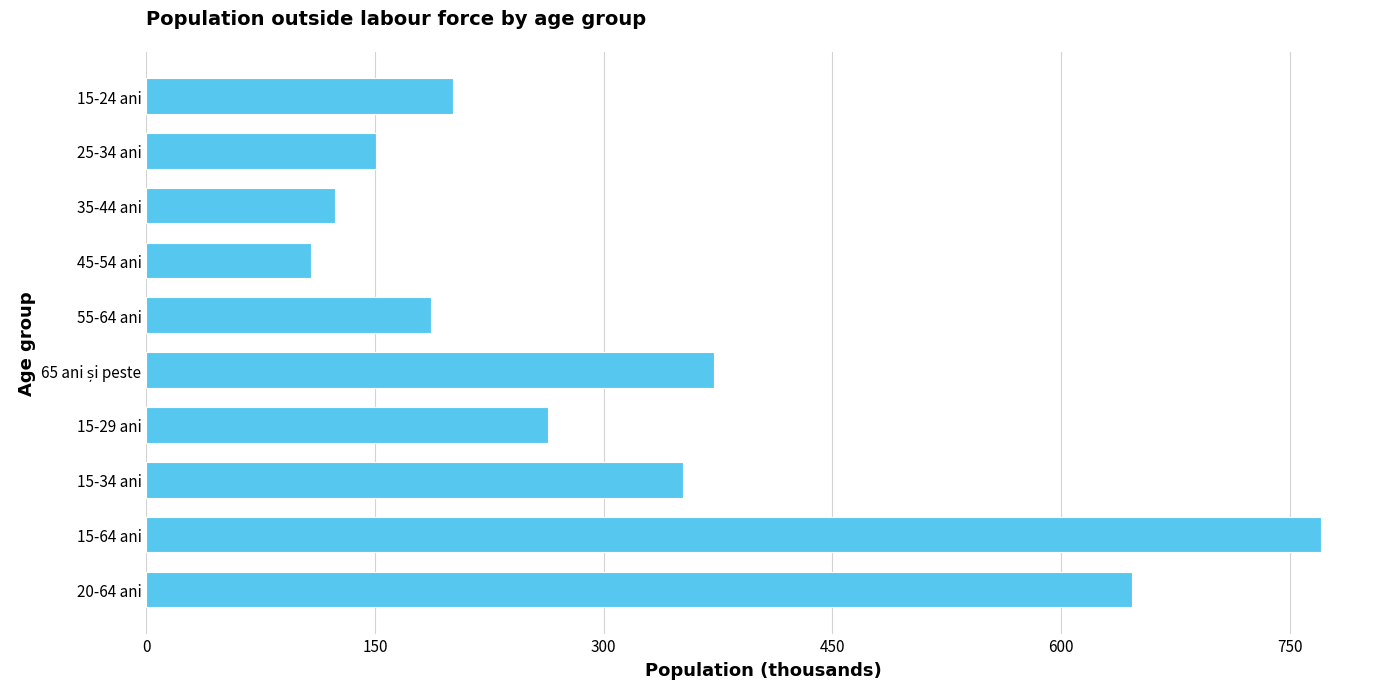

What value does the data have at 20-64 ani?

646.3